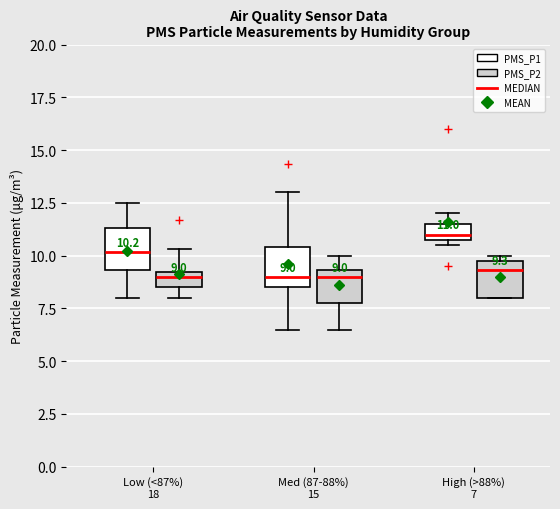

Which box has the highest median line?

High (>88%) 7 (PMS_P1)